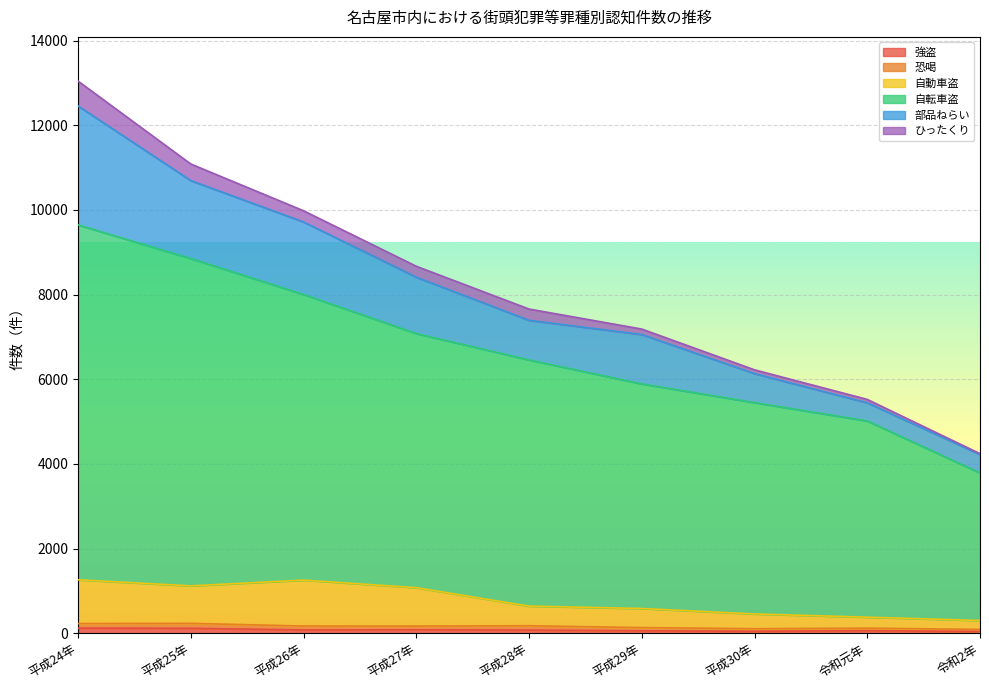

Does the chart display data point markers on the line(s)?

No